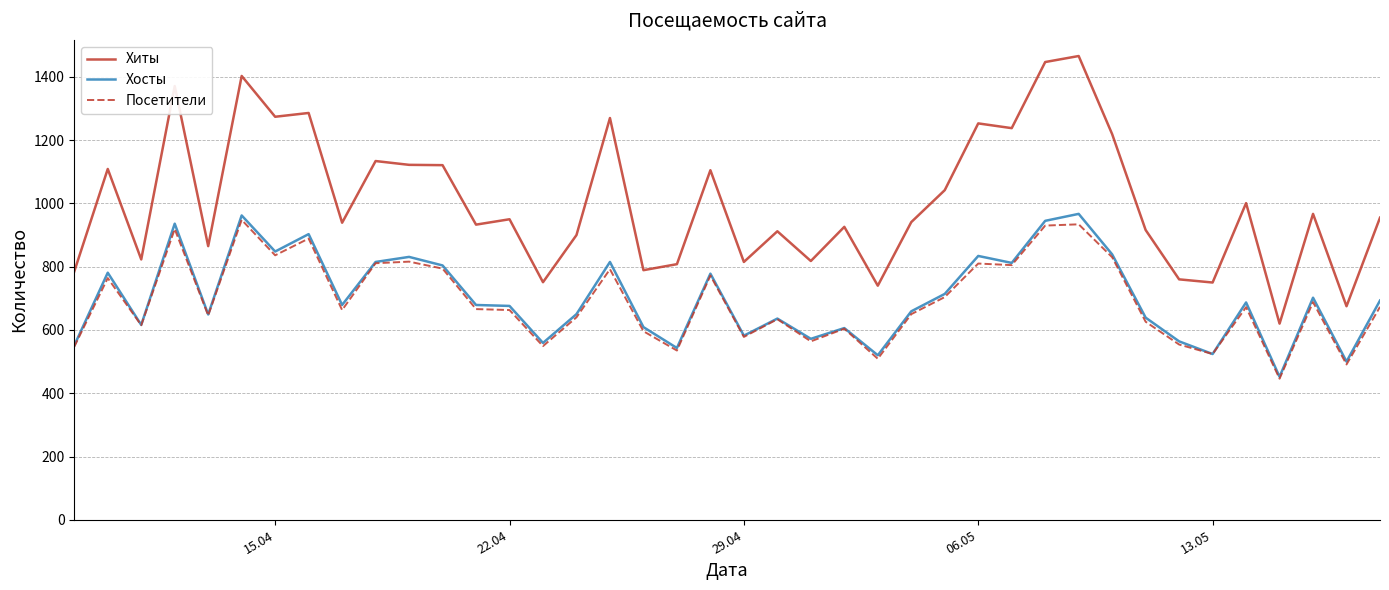

Which series has the largest total across all categories?

Хиты